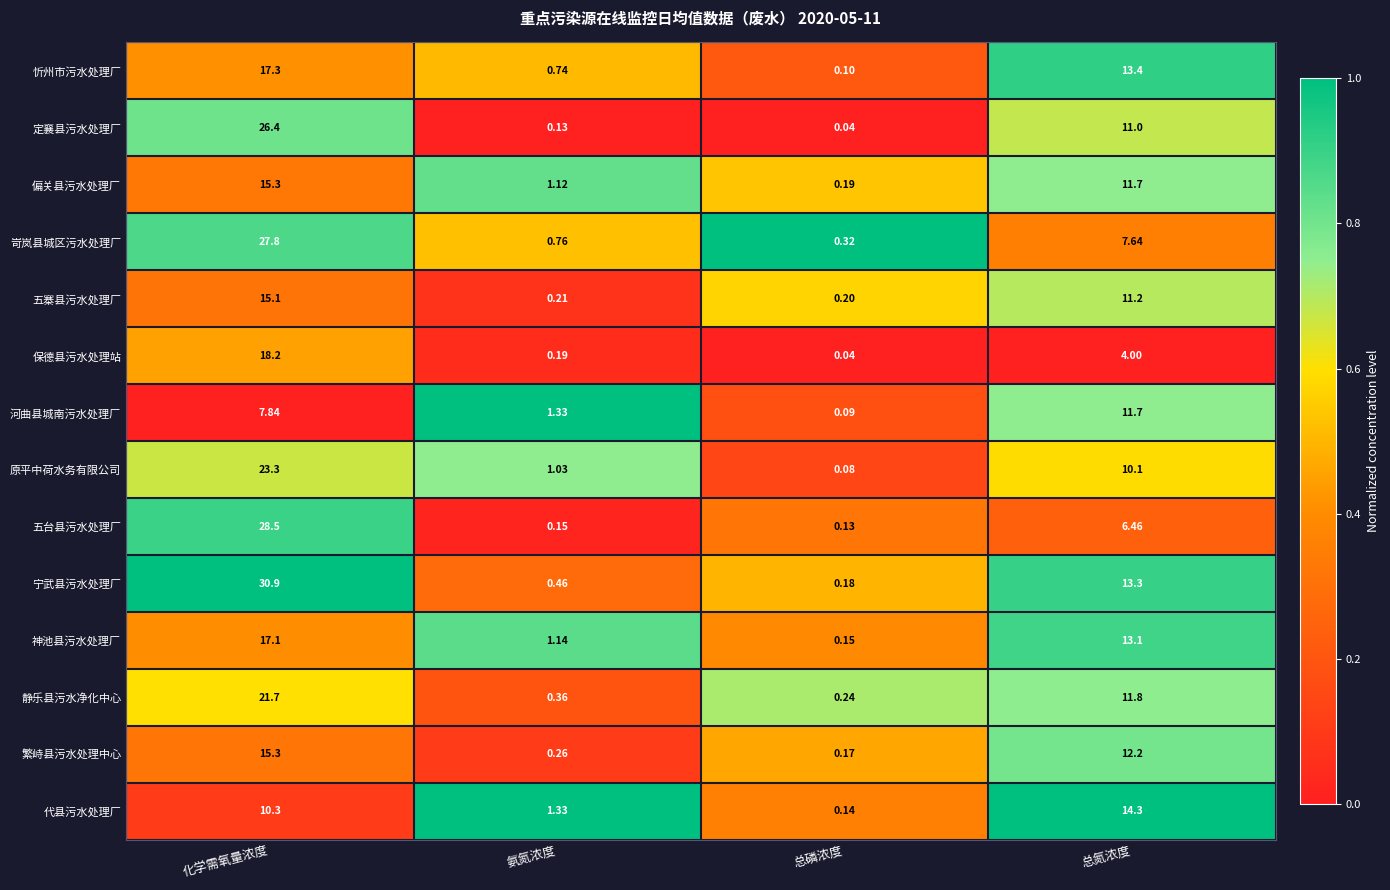

Rank the categories by 定襄县污水处理厂 value from lowest to highest.

总磷浓度, 氨氮浓度, 总氮浓度, 化学需氧量浓度